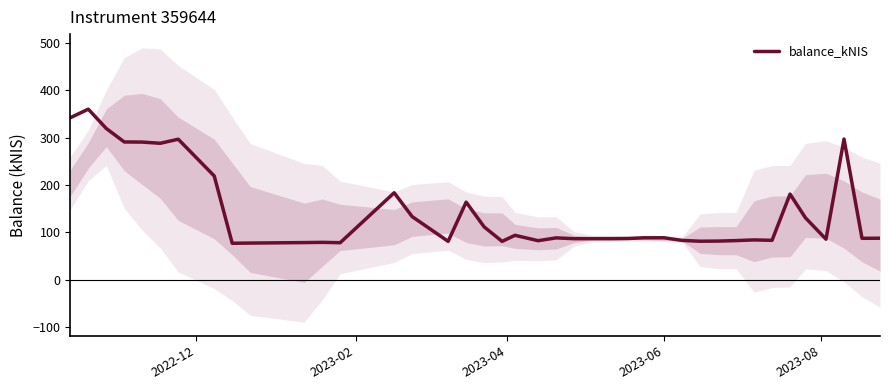

What is the maximum value for balance_kNIS?

360.2